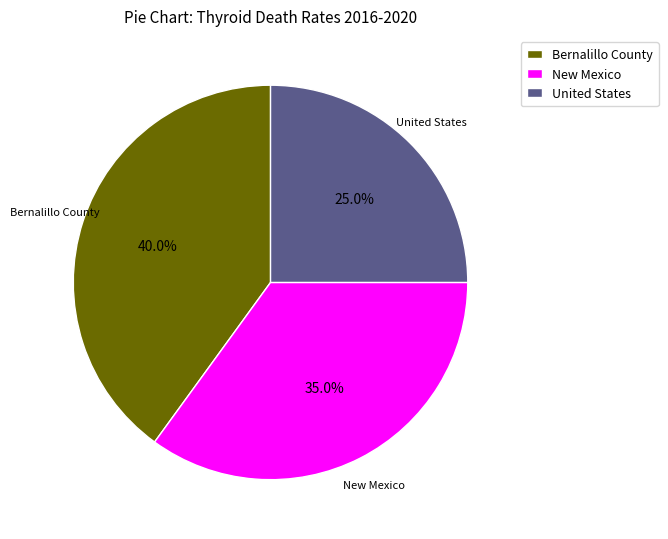

Does United States represent more than half of the total?

No